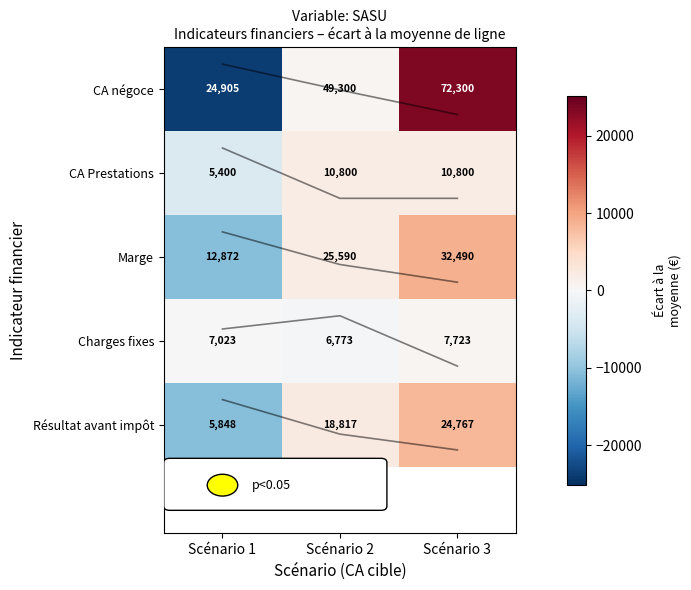

At how many categories does at least one series exceed -19170?

3